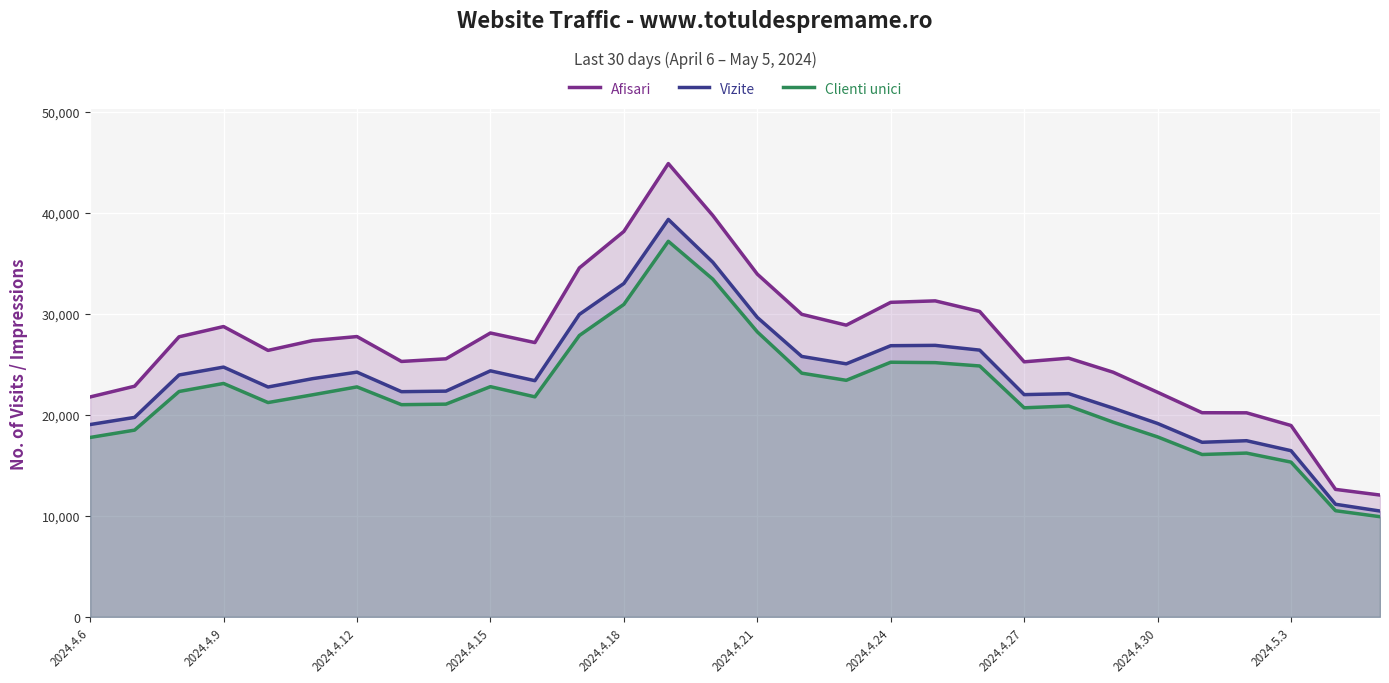

What are all the series names shown in the legend?

Afisari, Vizite, Clienti unici